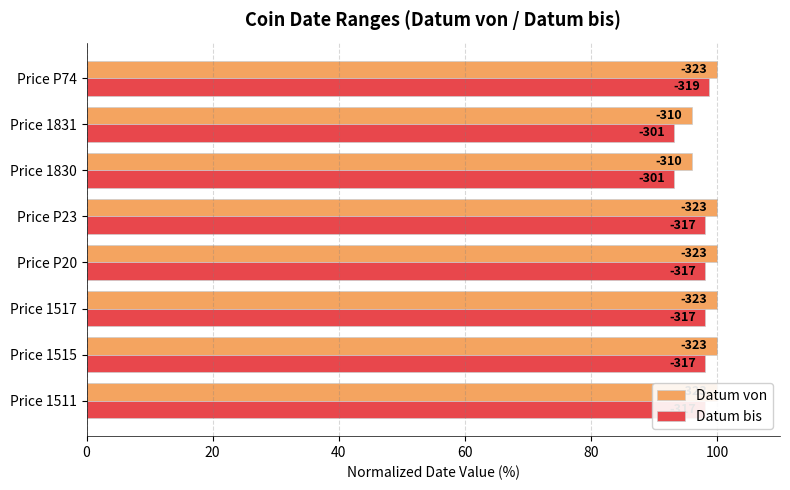

Reading right to left, what are all the values shown in this chart?

Datum von: 100.0	96.0	96.0	100.0	100.0	100.0	100.0	100.0
Datum bis: 98.8	93.2	93.2	98.1	98.1	98.1	98.1	98.1